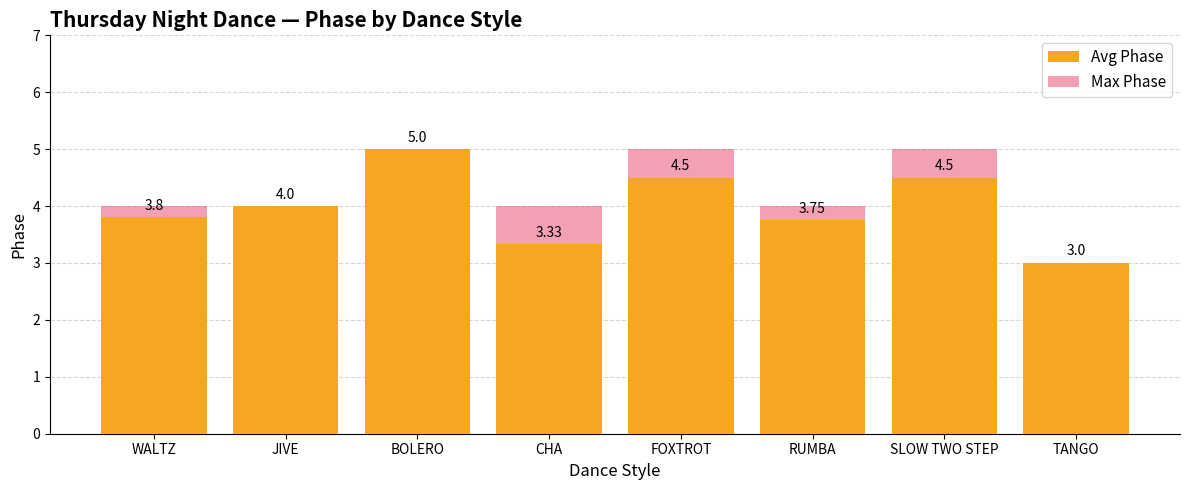

What is the sum of all Max Phase values?

34.0